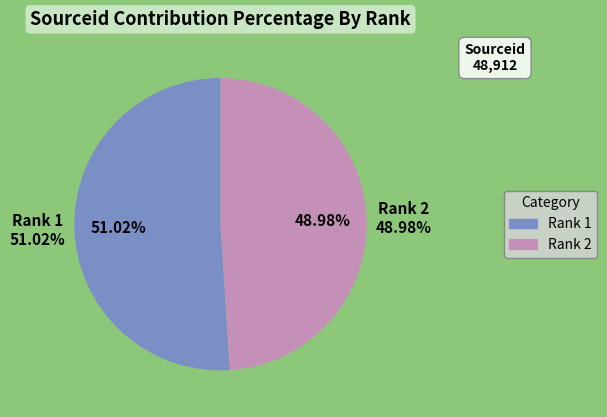

True or false: Rank 1 (Avtomatizatsiya) accounts for 41% of the total.

False